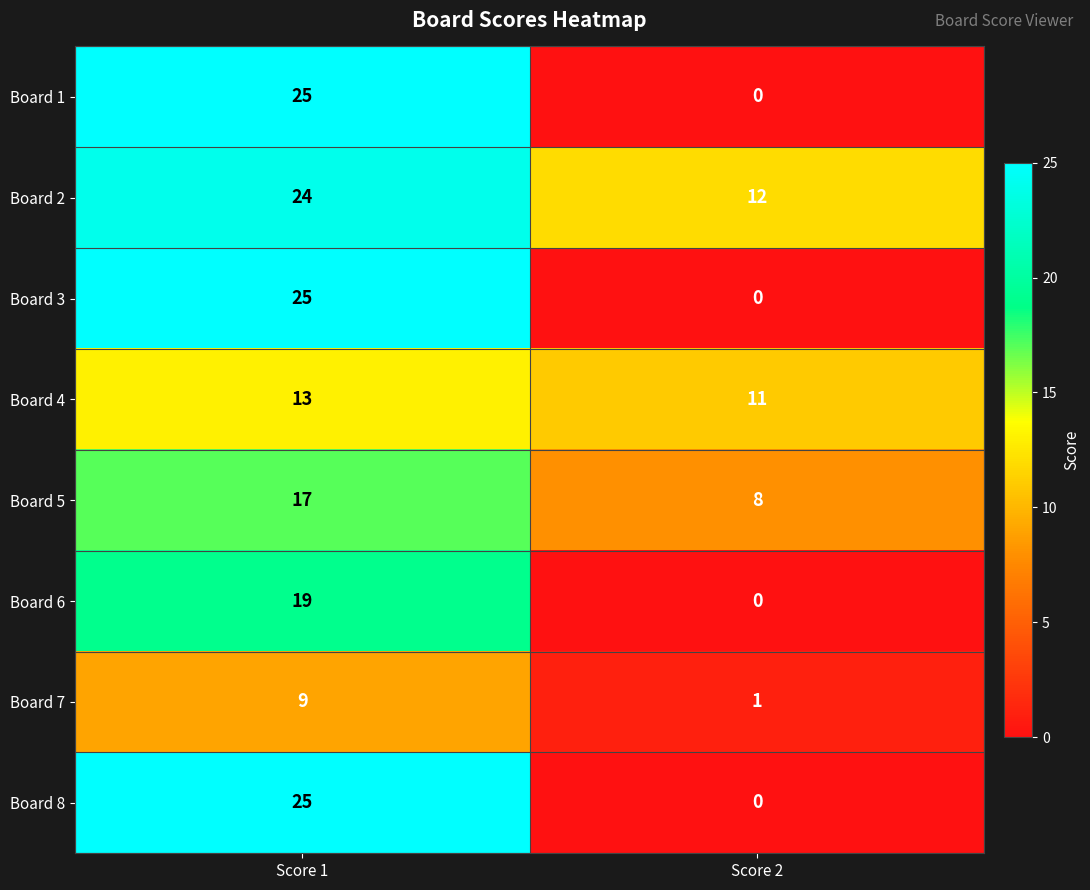

Reading right to left, extract all data points from this chart.

Board 1: 0	25
Board 2: 12	24
Board 3: 0	25
Board 4: 11	13
Board 5: 8	17
Board 6: 0	19
Board 7: 1	9
Board 8: 0	25